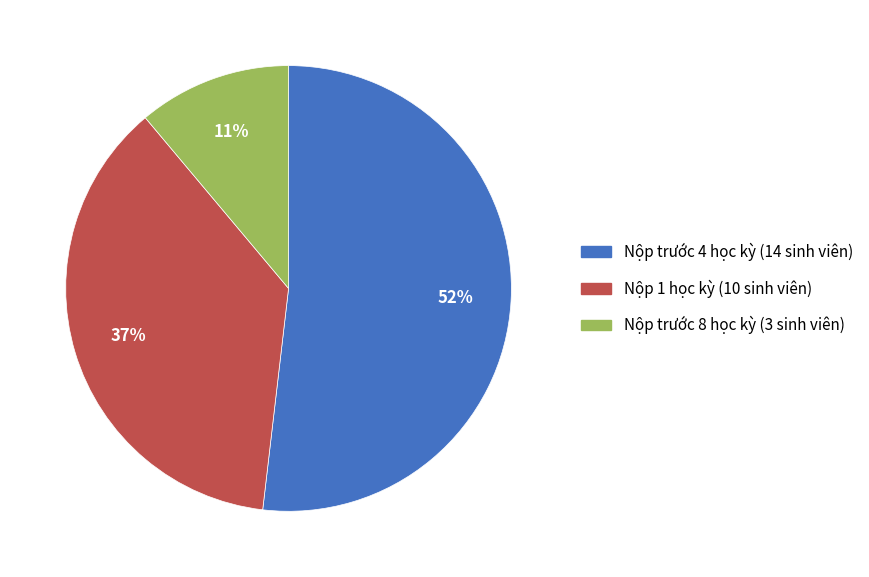

The Nộp trước 8 học kỳ slice represents 20% of the pie. True or false?

False